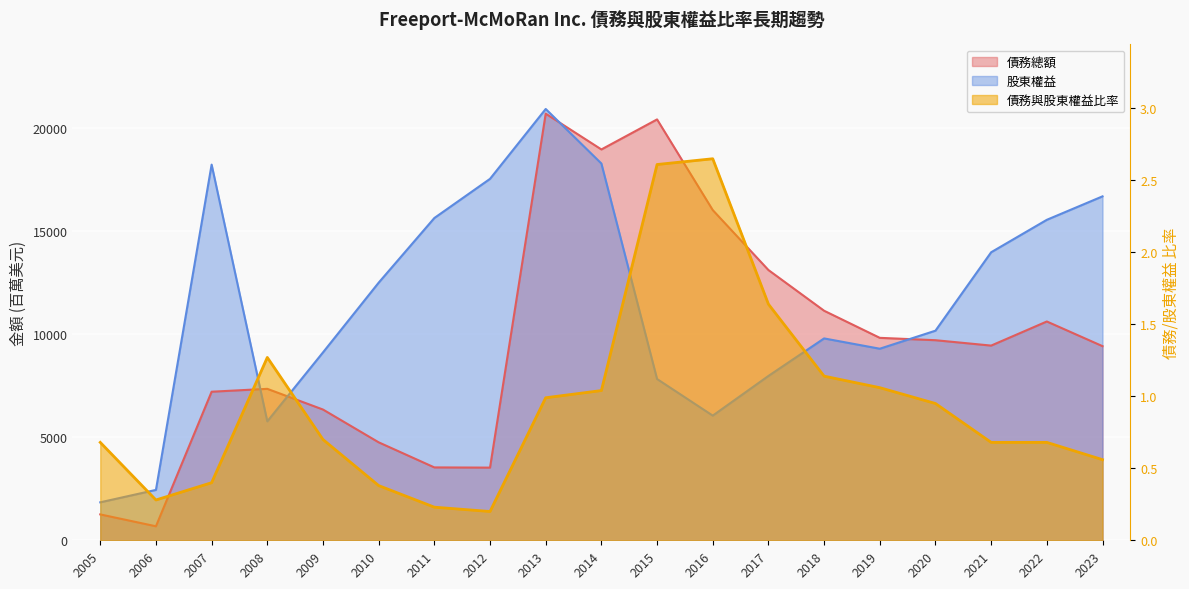

At which label does 債務與股東權益比率 reach its peak?

2016